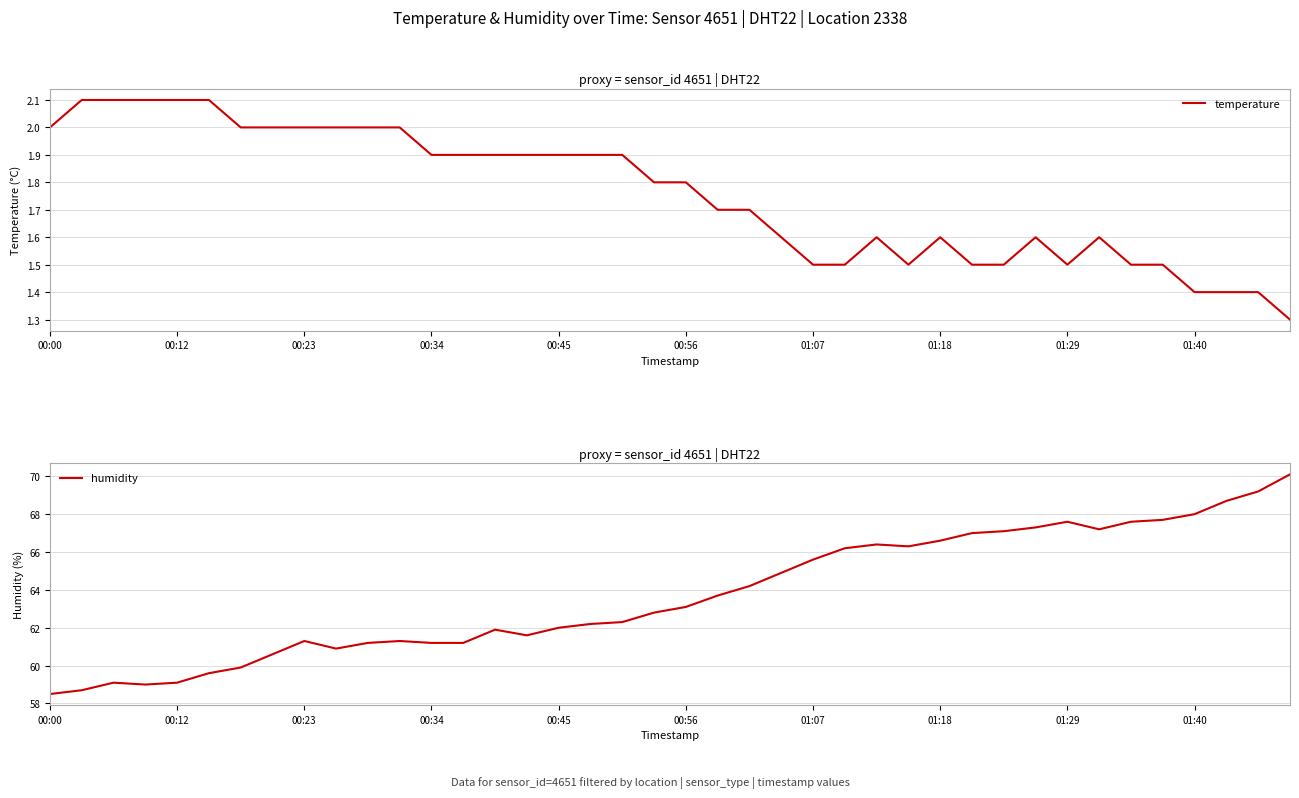

True or false: humidity has a value of 94.3 at 01:07.

False